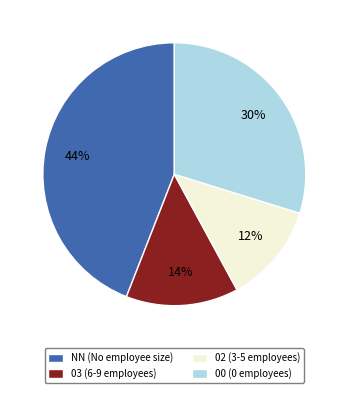

Combined, do NN (No employee size) and 03 (6-9 employees) account for over 50%?

Yes